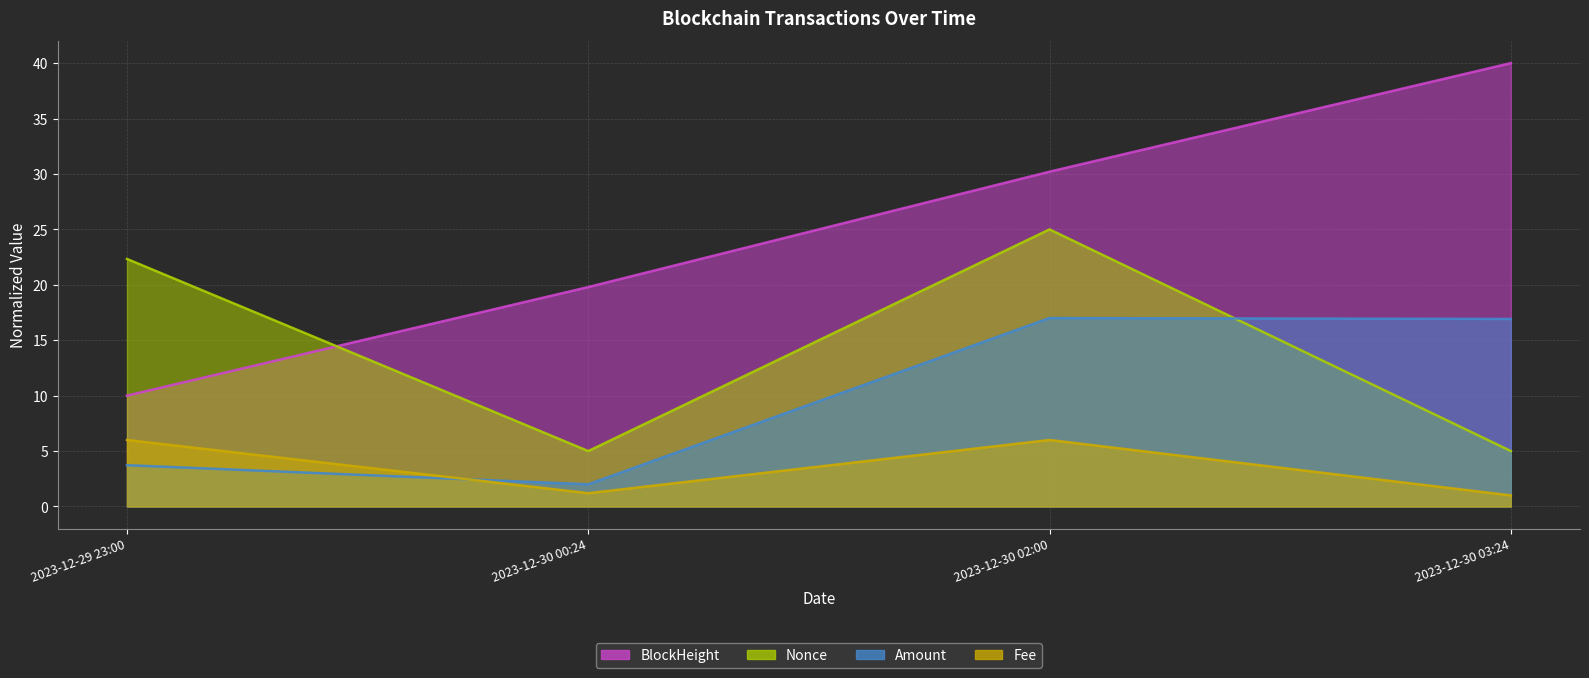

What are all the series names shown in the legend?

BlockHeight, Nonce, Amount, Fee